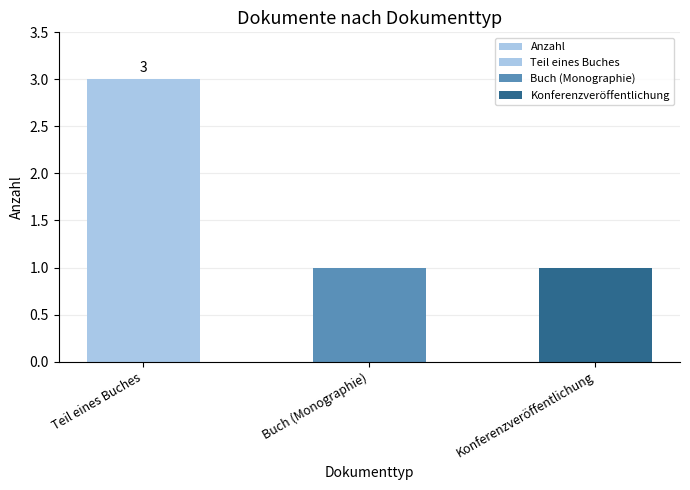

At which label is the value closest to 2?

Teil eines Buches